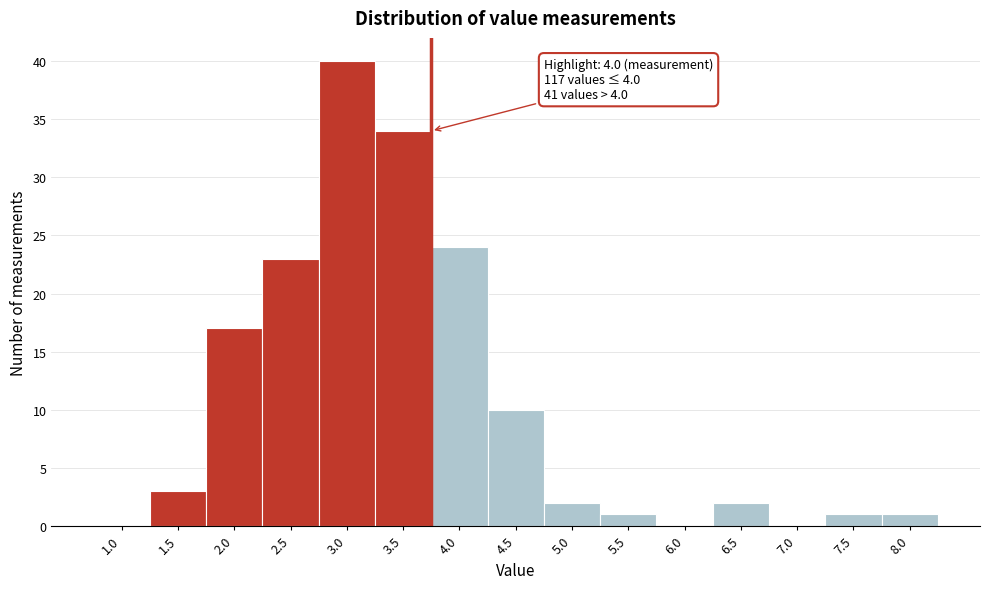

Reading right to left, extract all data points from this chart.

8.0=1	7.5=1	7.0=0	6.5=2	6.0=0	5.5=1	5.0=2	4.5=10	4.0=24	3.5=34	3.0=40	2.5=23	2.0=17	1.5=3	1.0=0